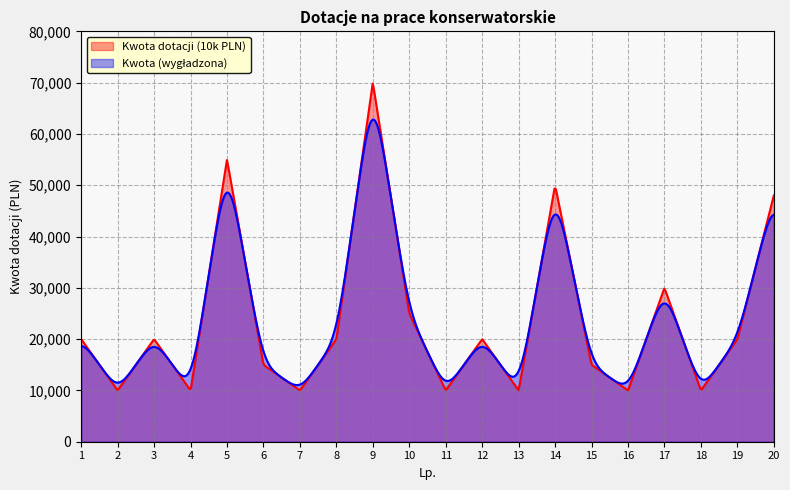

The chart shows a value of 10000 at 13. True or false?

True